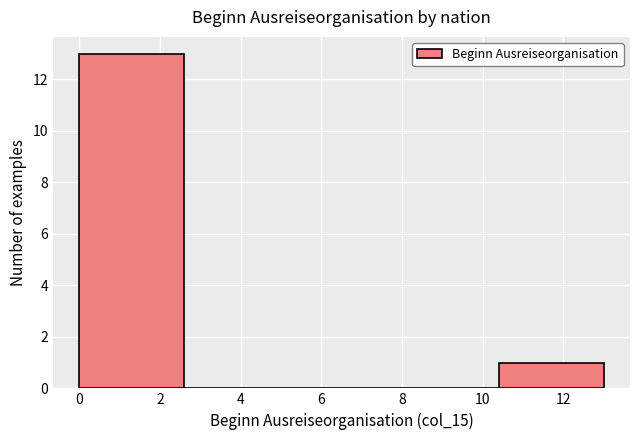

Reading left to right, transcribe this chart: for each bar, give the range it covers on the x-axis and its height. The values are not printed on the chart, so give them approximately, as read against the axis.

0.0 to 2.6: 13
2.6 to 5.2: 0
5.2 to 7.8: 0
7.8 to 10.4: 0
10.4 to 13.0: 1